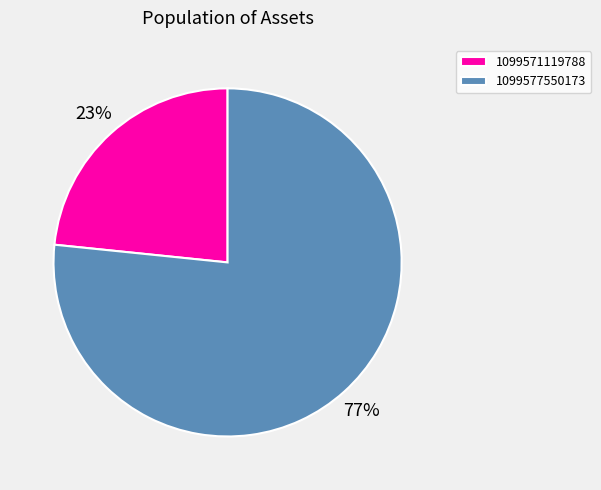

Which category has the biggest portion of the pie?

1099577550173